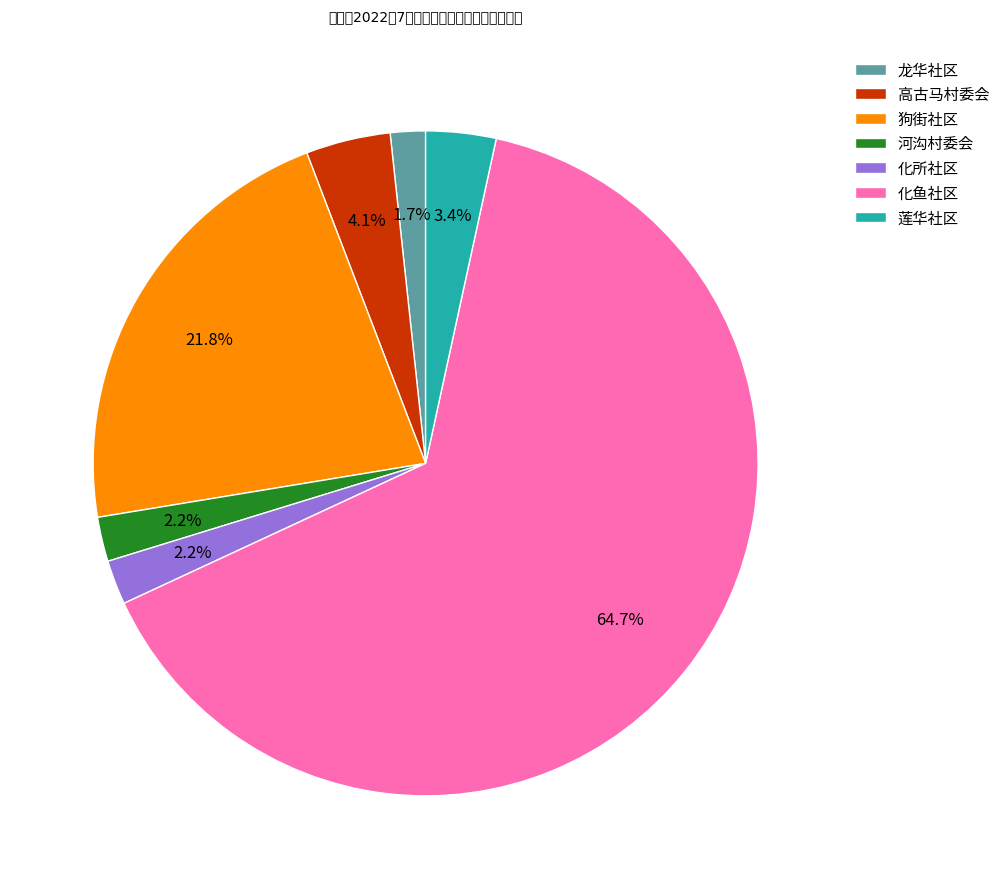

What percentage is NOT represented by 高古马村委会?

95.9%